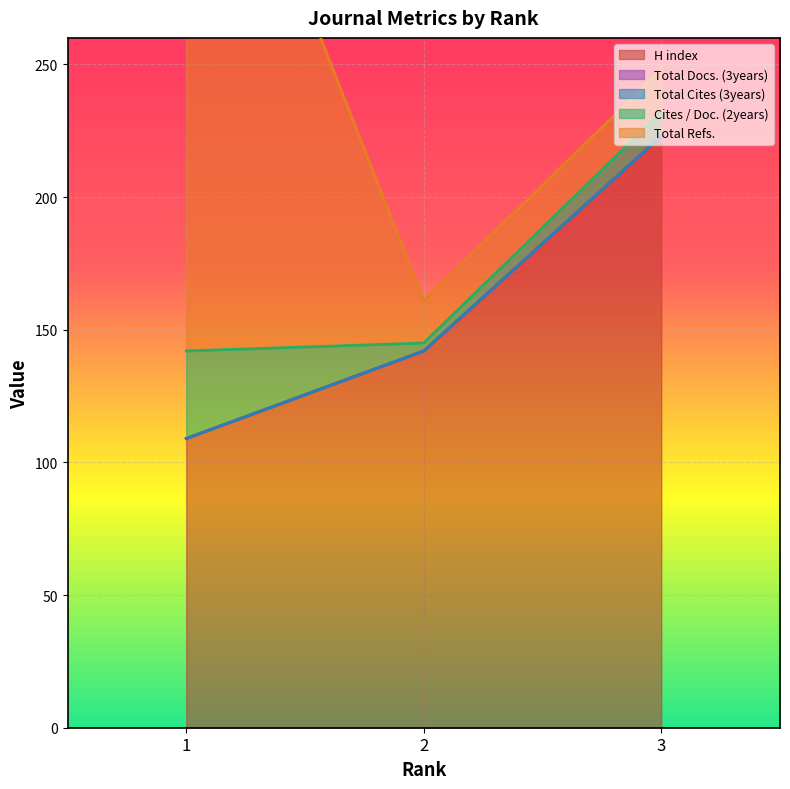

How many series are shown in this chart?

5